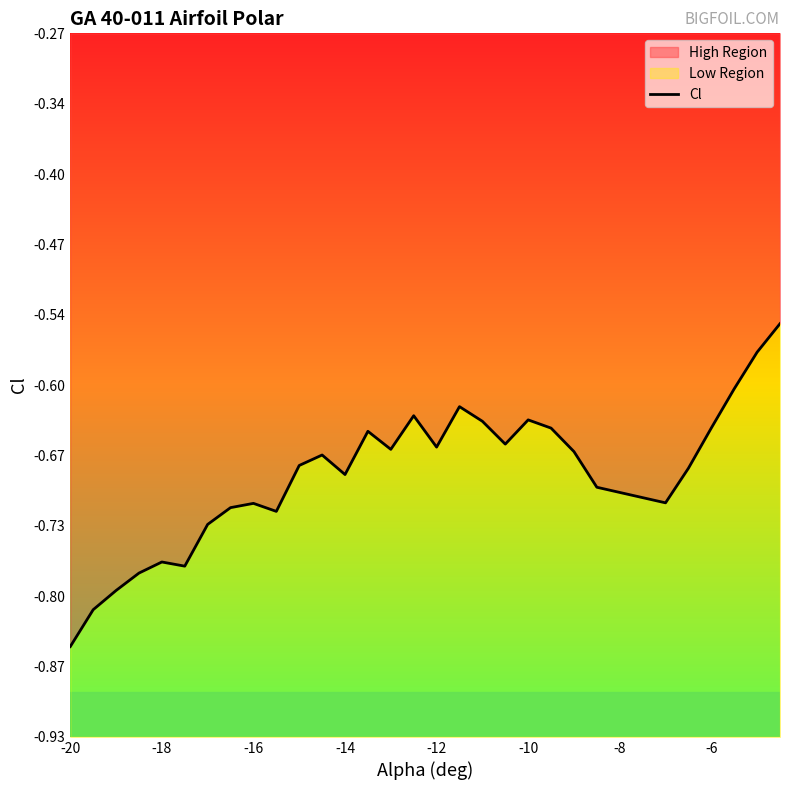

What is the difference between the maximum and minimum values?

0.3